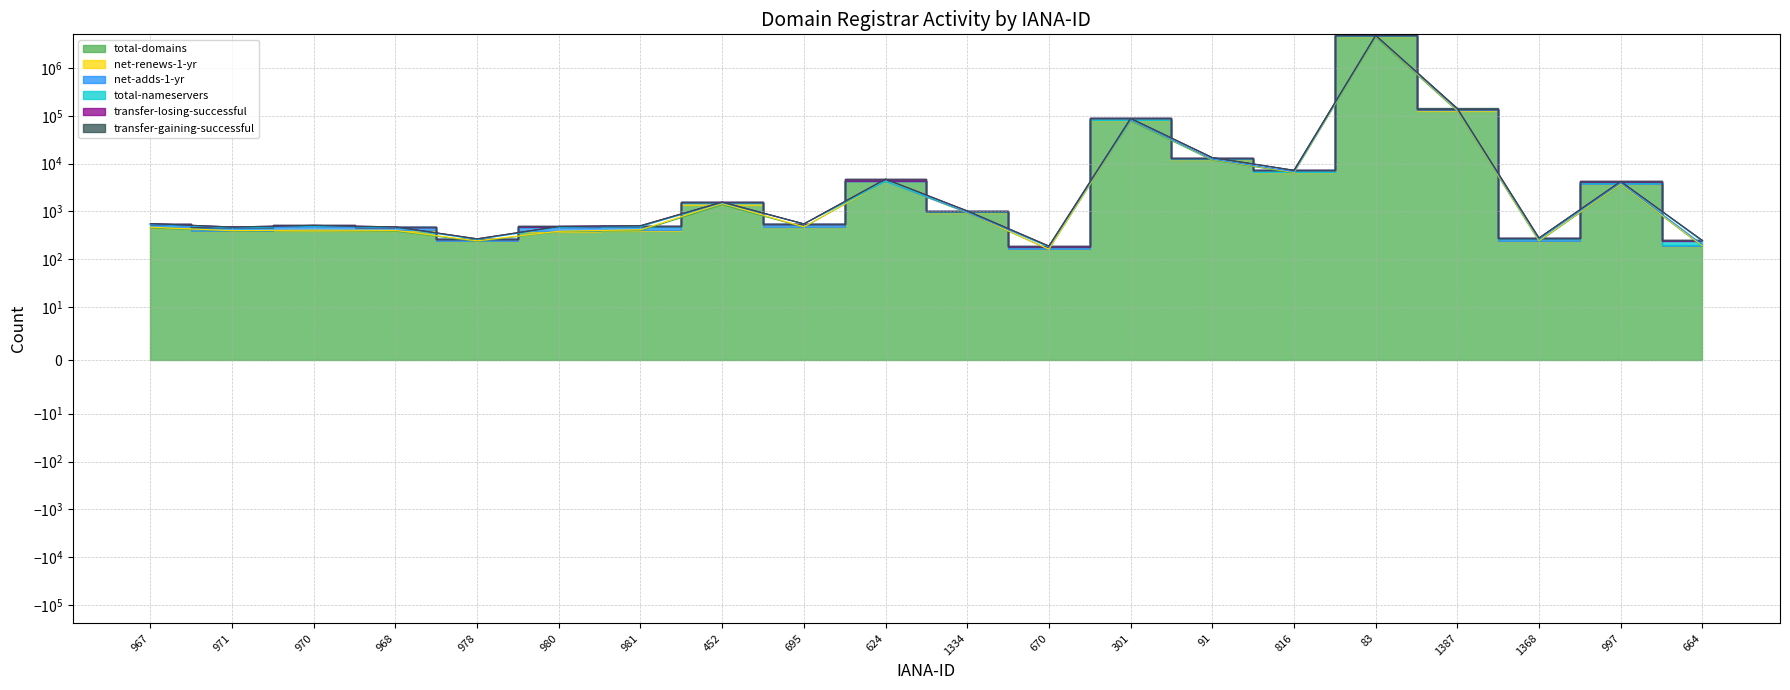

Rank the series by their maximum value, from highest to lowest.

net-adds-1-yr, total-nameservers, transfer-losing-successful, transfer-gaining-successful, net-renews-1-yr, total-domains